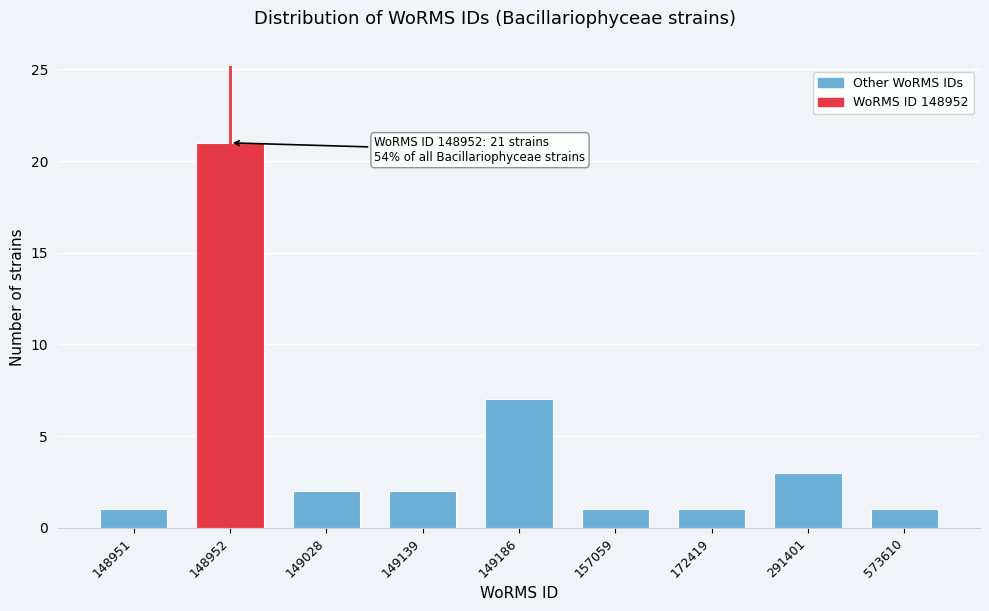

Reading left to right, list all the values displayed in this chart.

148951=1	148952=21	149028=2	149139=2	149186=7	157059=1	172419=1	291401=3	573610=1